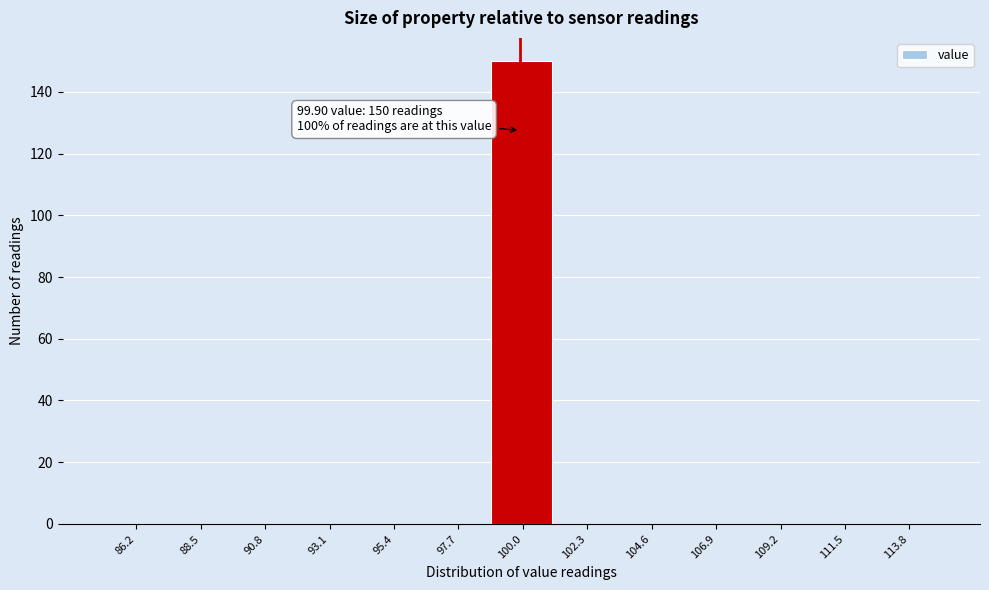

Which range on the x-axis has the tallest bar?

99.0 to 101.0